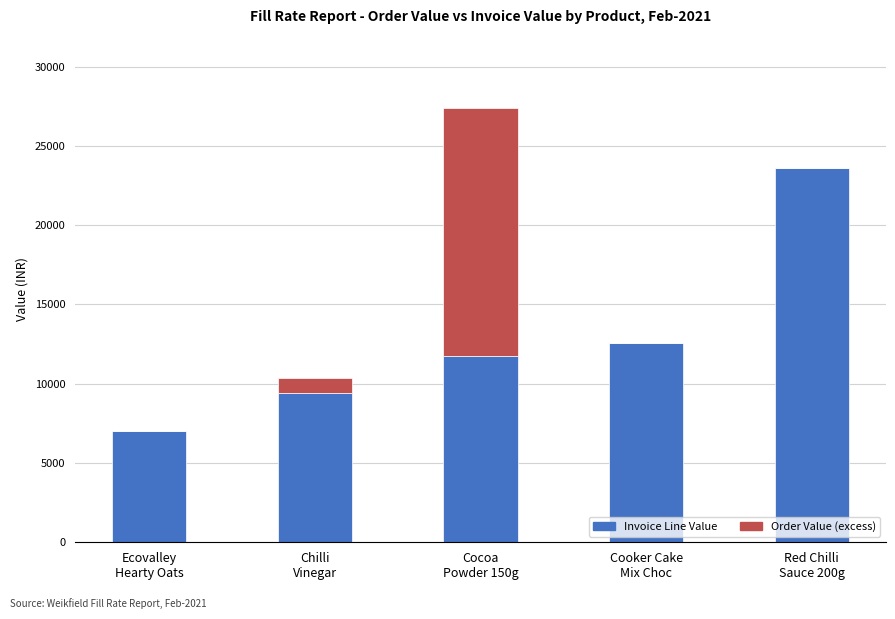

Does the chart contain stacked bars?

Yes